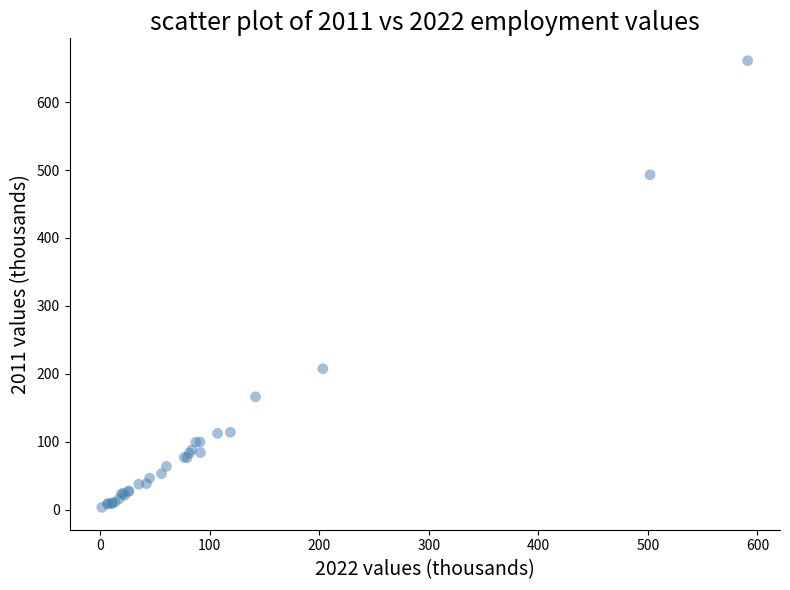

What Y value in the scatter plot is closest to 332?

207.6